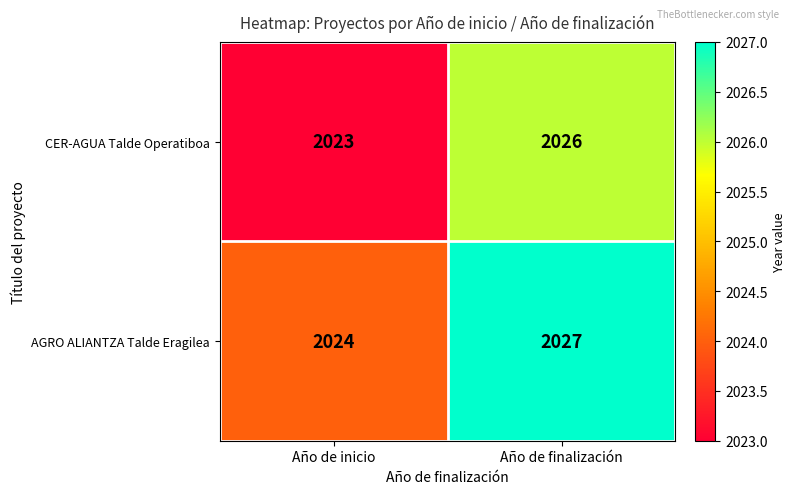

Reading right to left, list all the values displayed in this chart.

CER-AGUA Talde Operatiboa: 2026	2023
AGRO ALIANTZA Talde Eragilea: 2027	2024